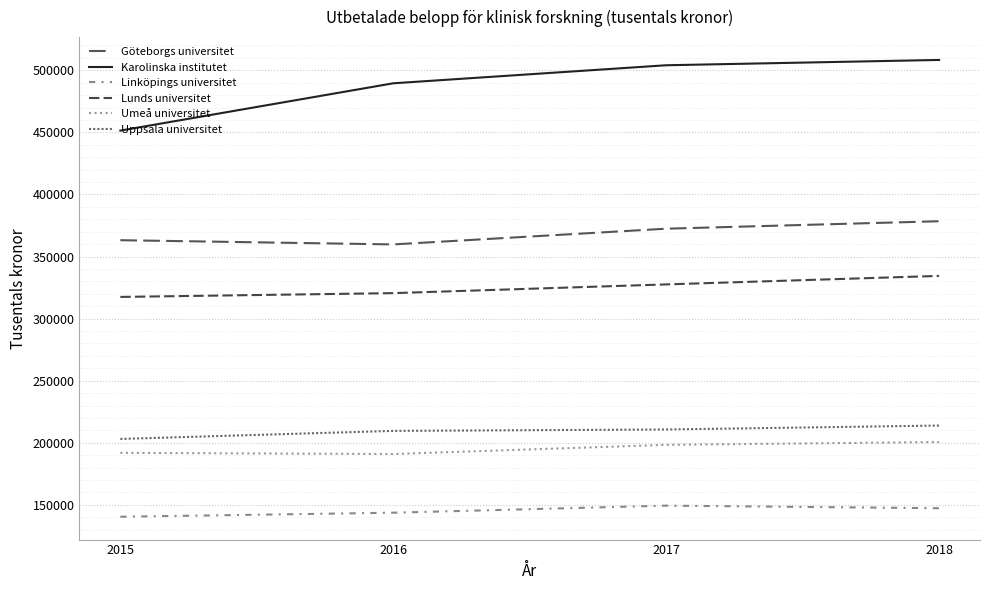

Is this an area chart (filled region under the line)?

No